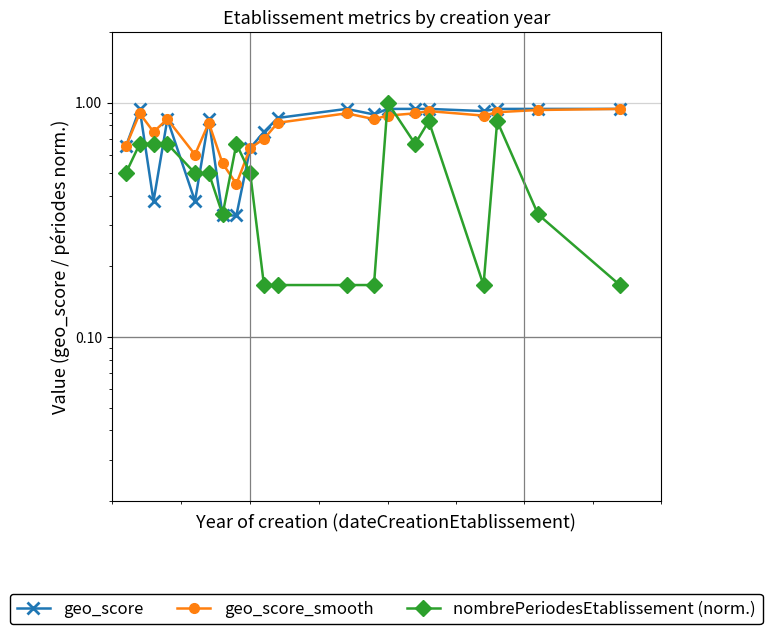

What is the difference between the maximum and minimum values in the nombrePeriodesEtablissement (norm.) series?

0.8